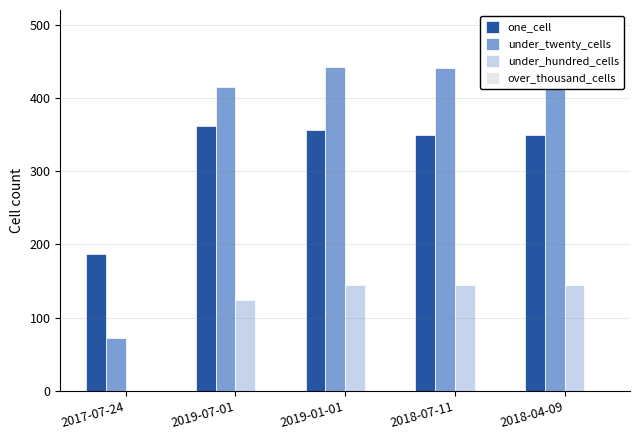

What is the maximum value for under_hundred_cells?

144